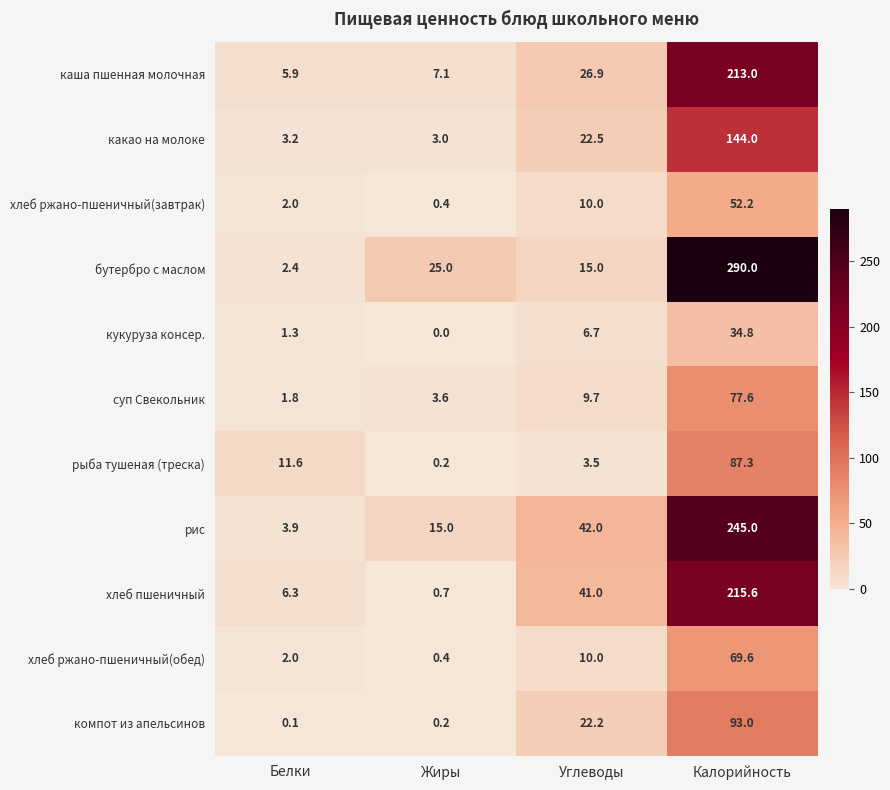

How many data points in хлеб пшеничный are less than 41?

2